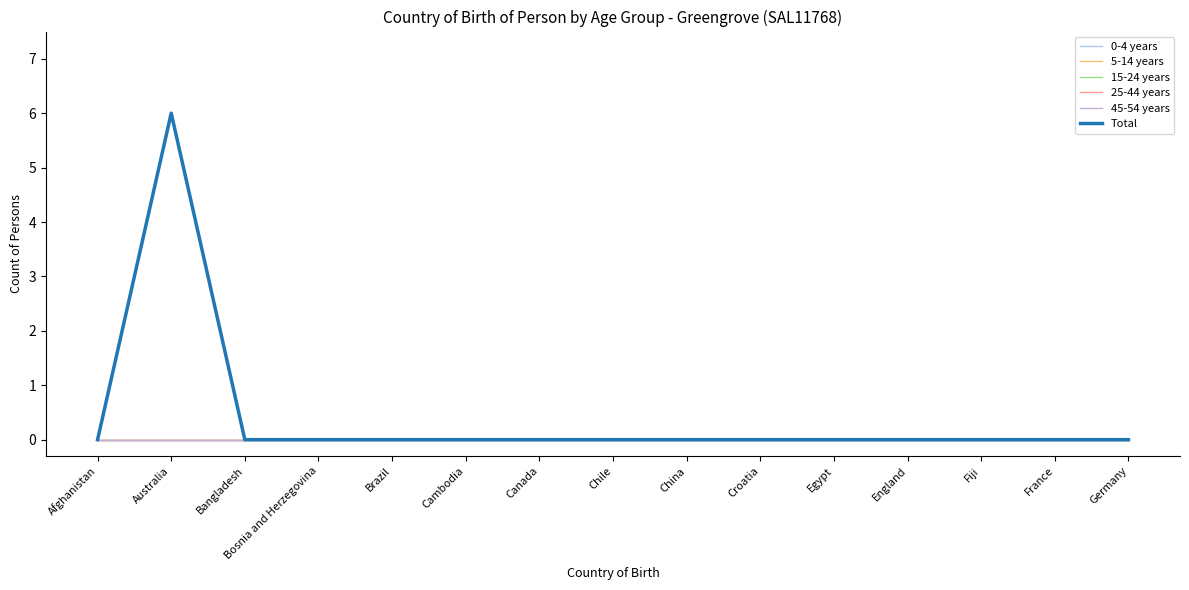

Does the chart display data point markers on the line(s)?

No